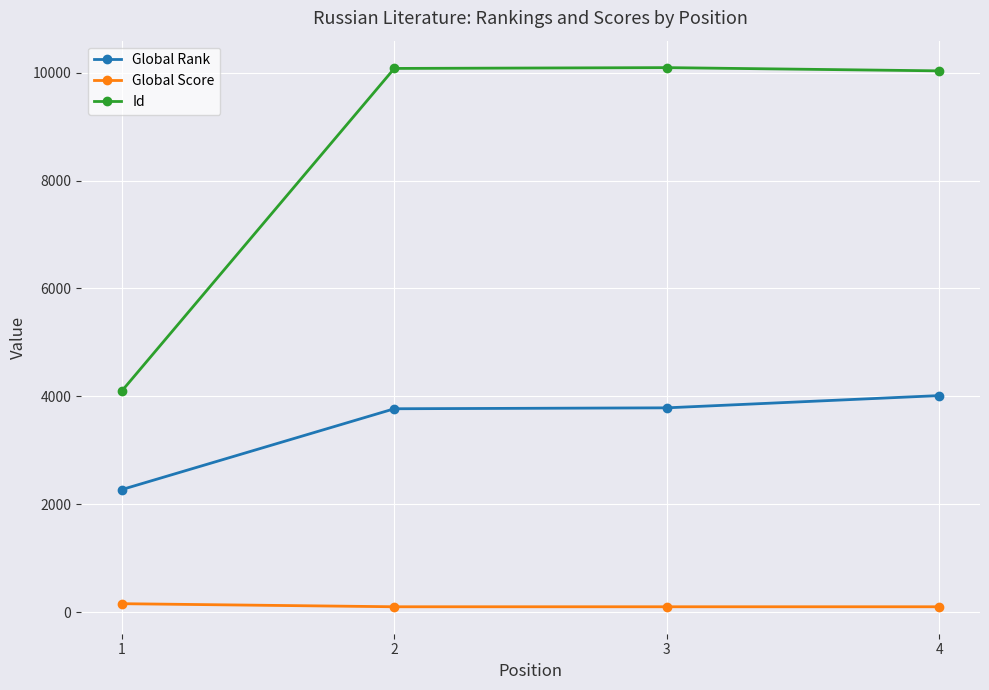

What is the sum of all Global Rank values?

13848